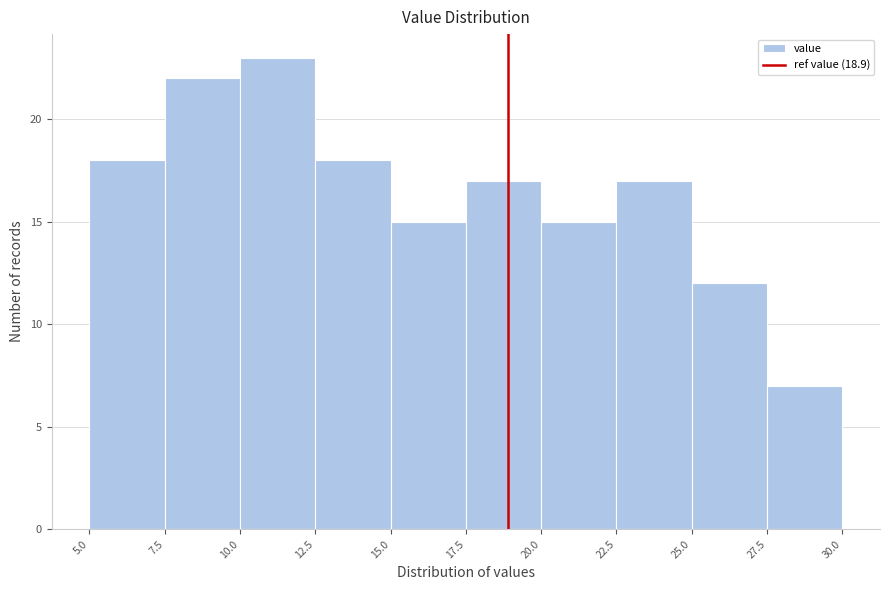

Which range on the x-axis has the tallest bar?

10.0 to 12.5